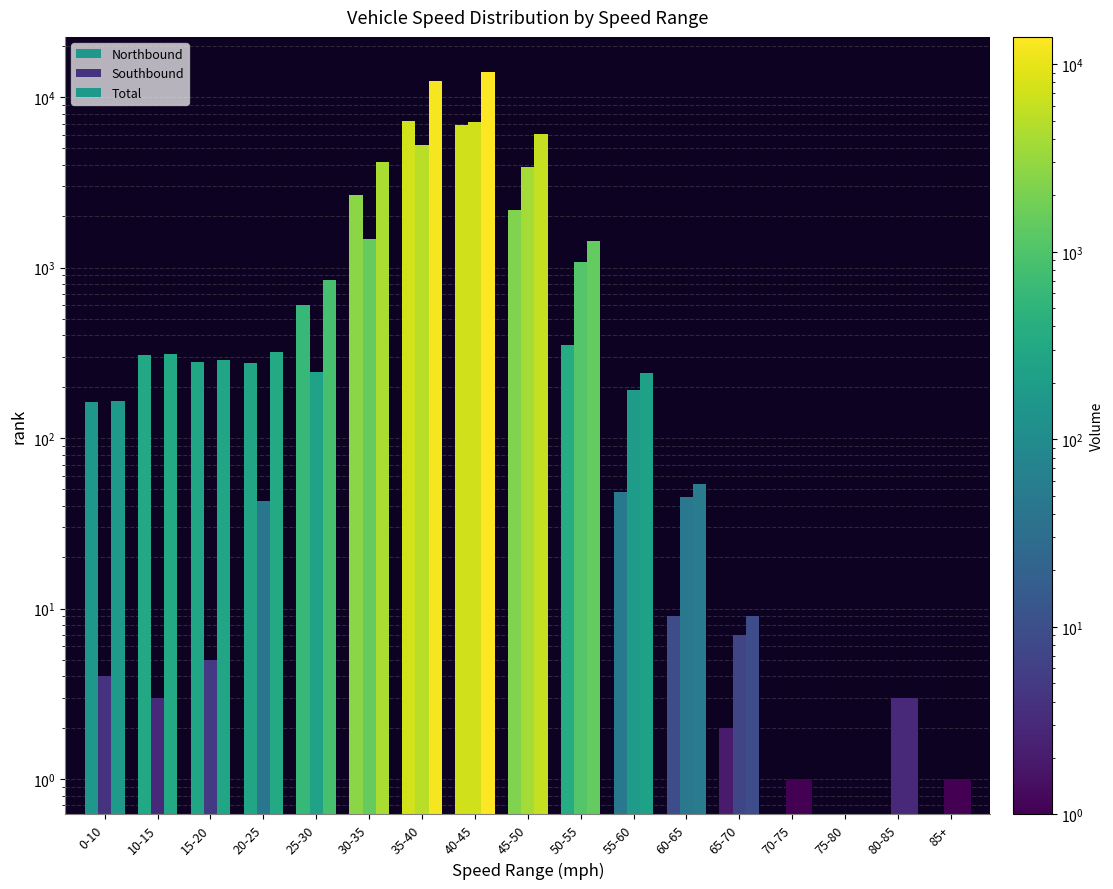

What is the label of the 15th bar from the left?

75-80